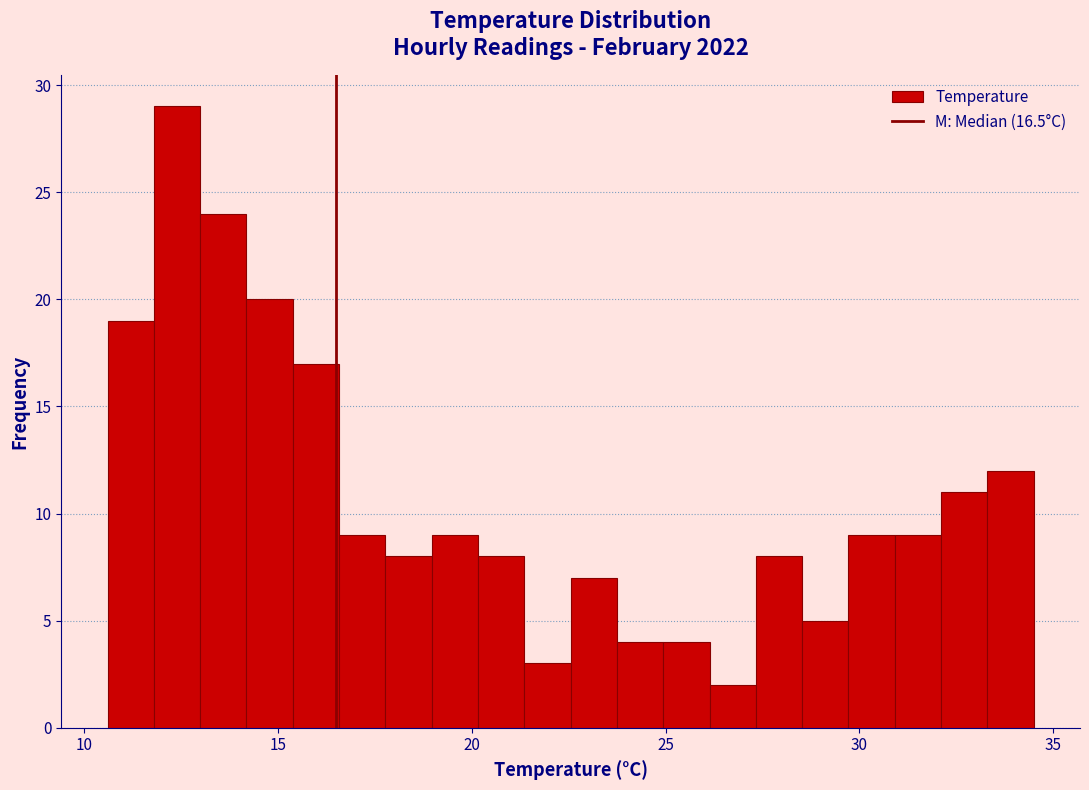

Read against the x-axis, roughly where is the centre of the tallest bar?

12.5